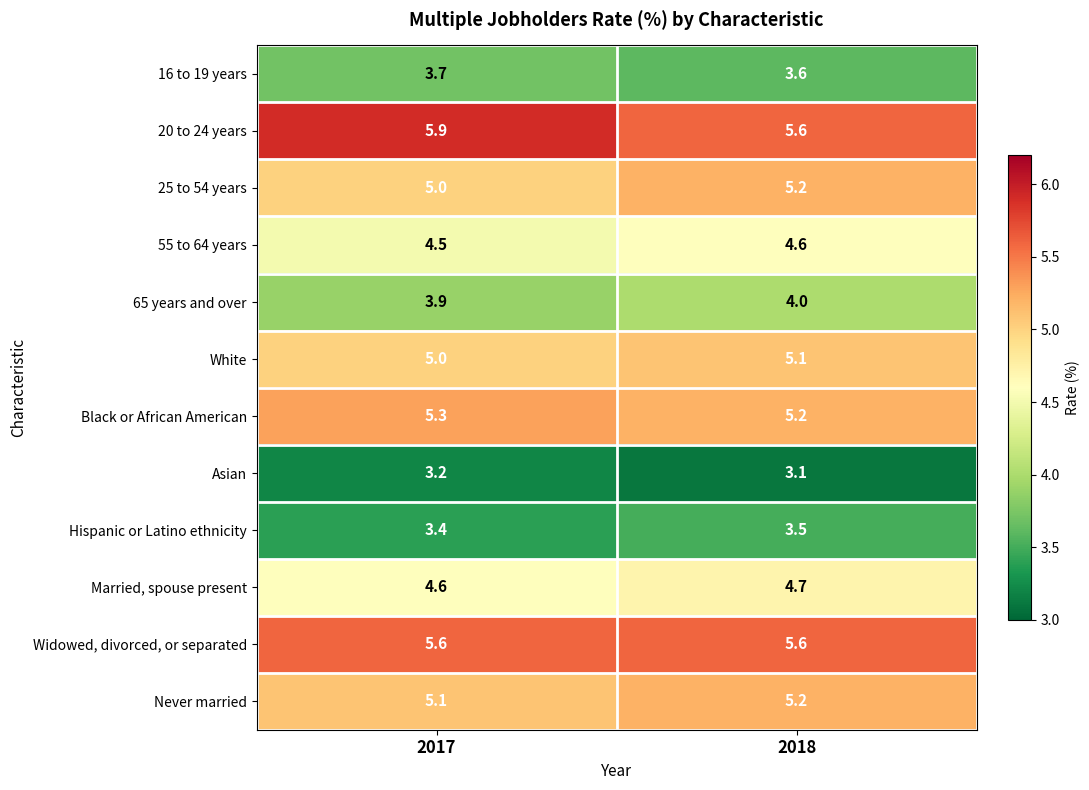

Which category has the highest value across all series?

2017